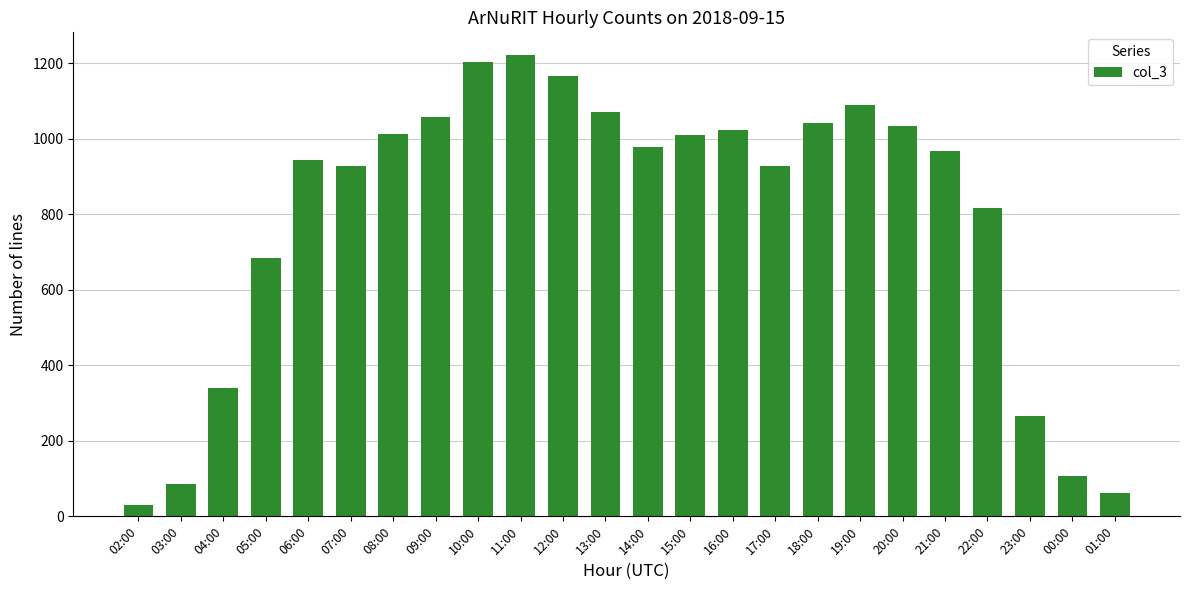

What is the ratio of the value at 12:00 to the value at 17:00?

1.3